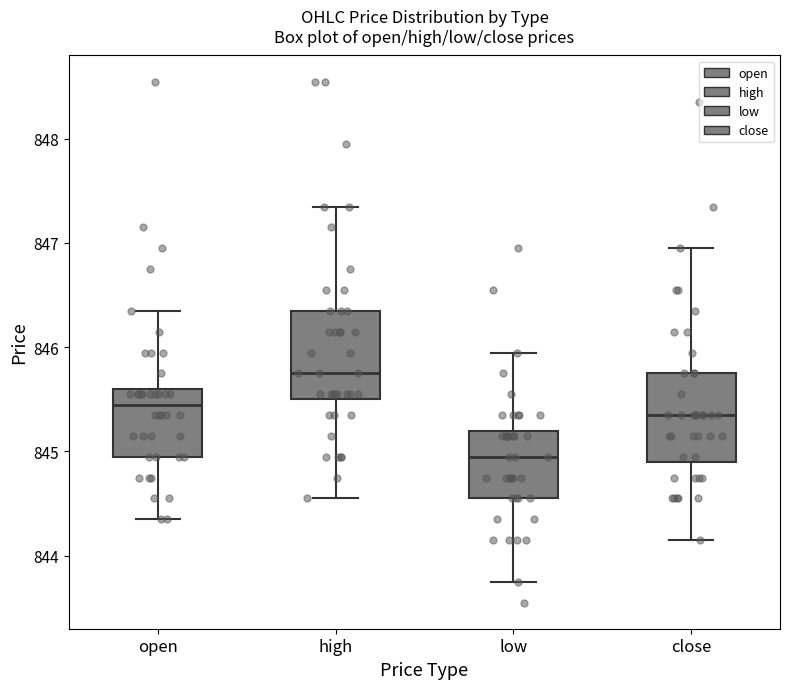

Which box has the lowest median line?

low